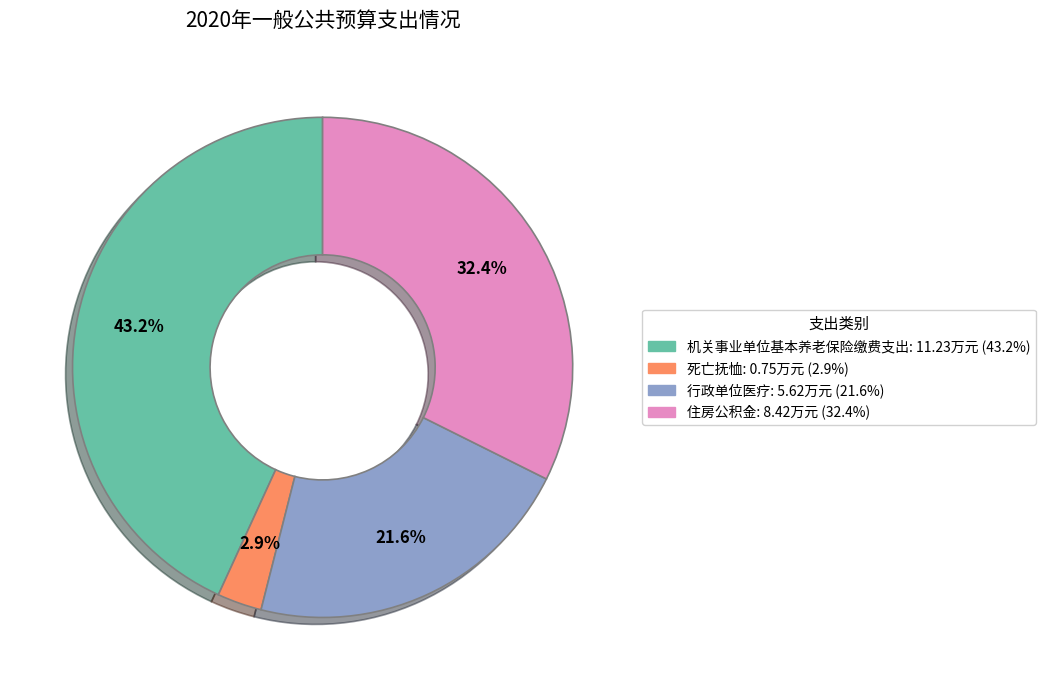

Is there any slice that represents more than half of the pie?

No